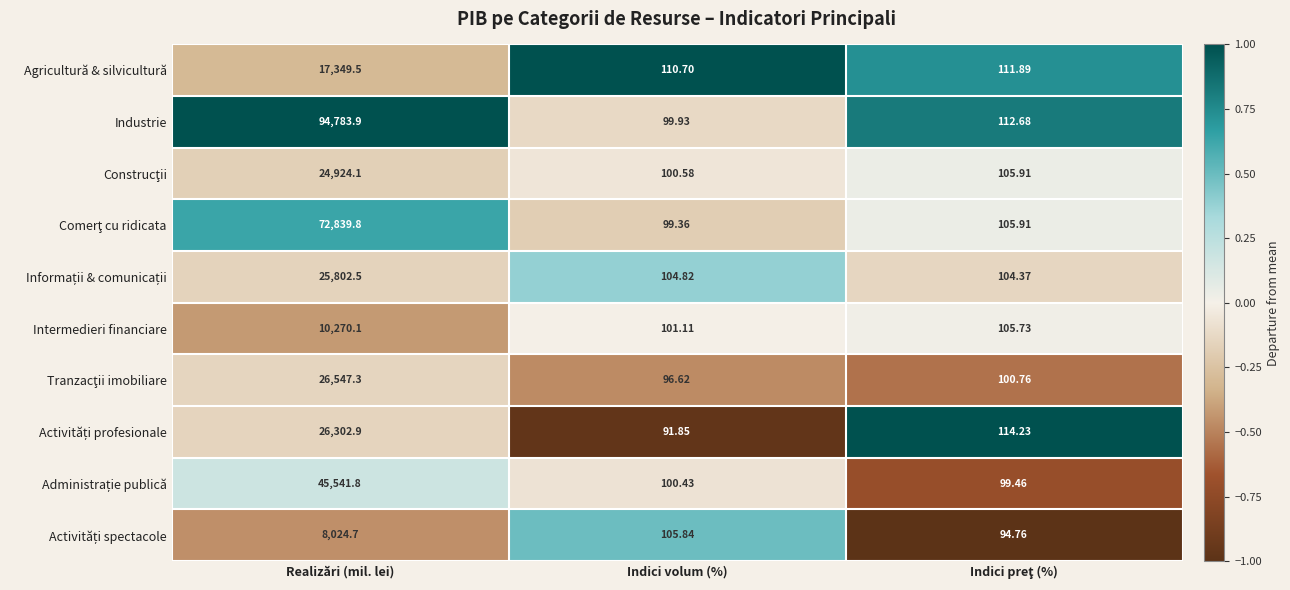

How many series are shown in this chart?

10